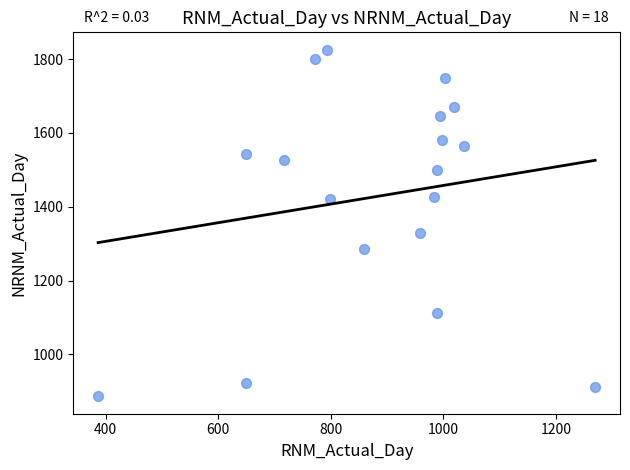

What is the range of Y values (max minus min)?

939.5